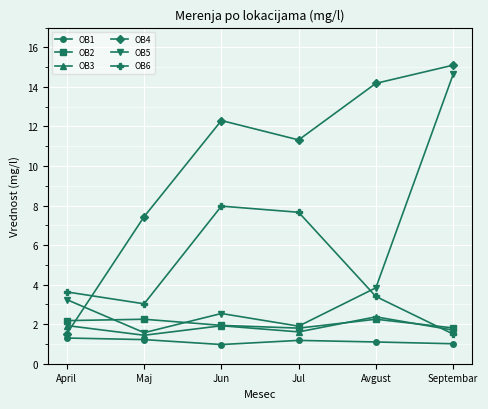

What is the minimum value for OB6?

1.5